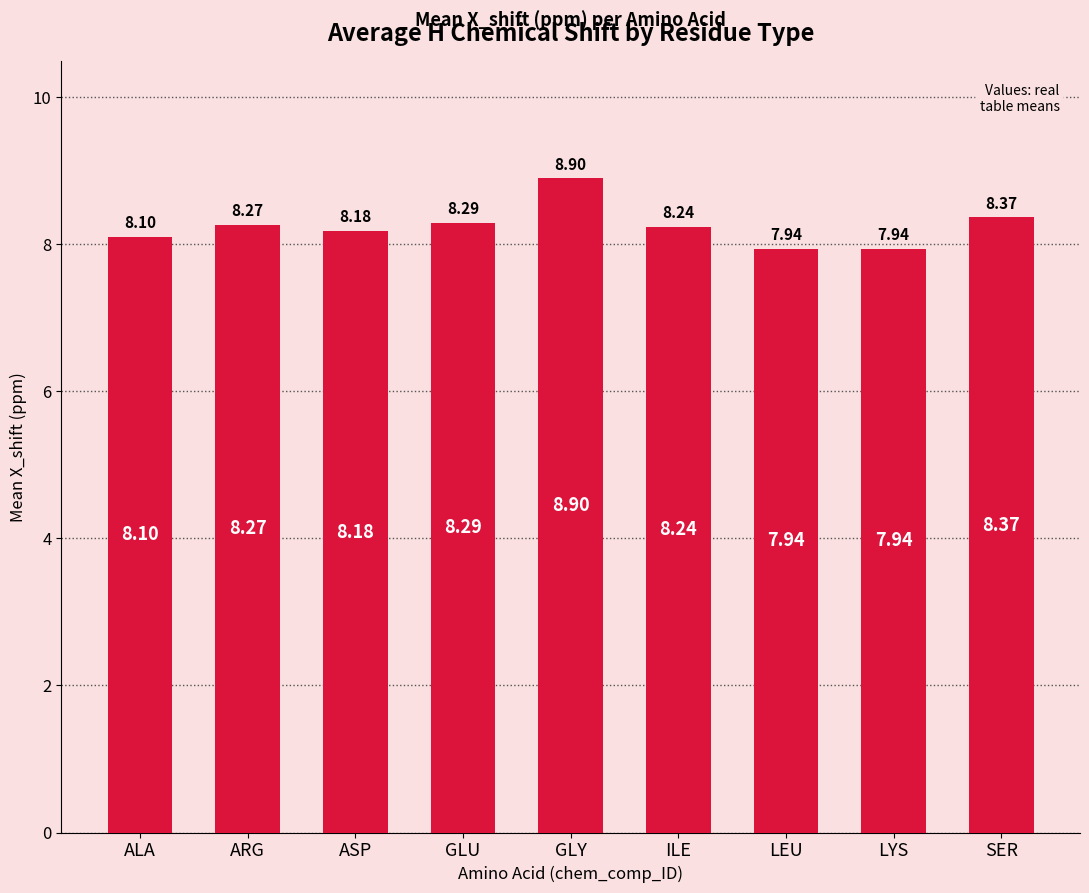

What is the difference between the maximum and second lowest values?

1.0